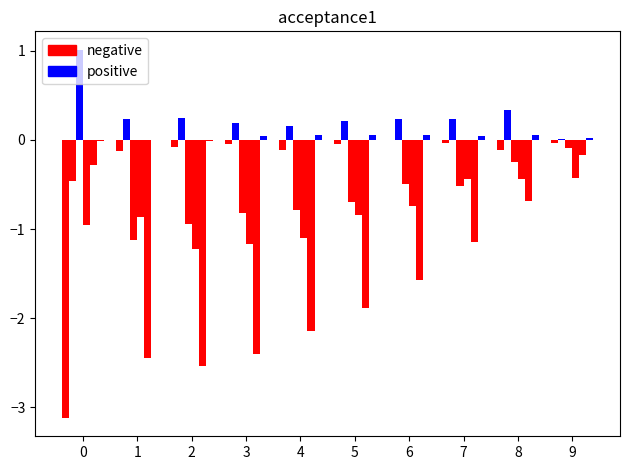

Which has a higher value, 5 or 7?

7